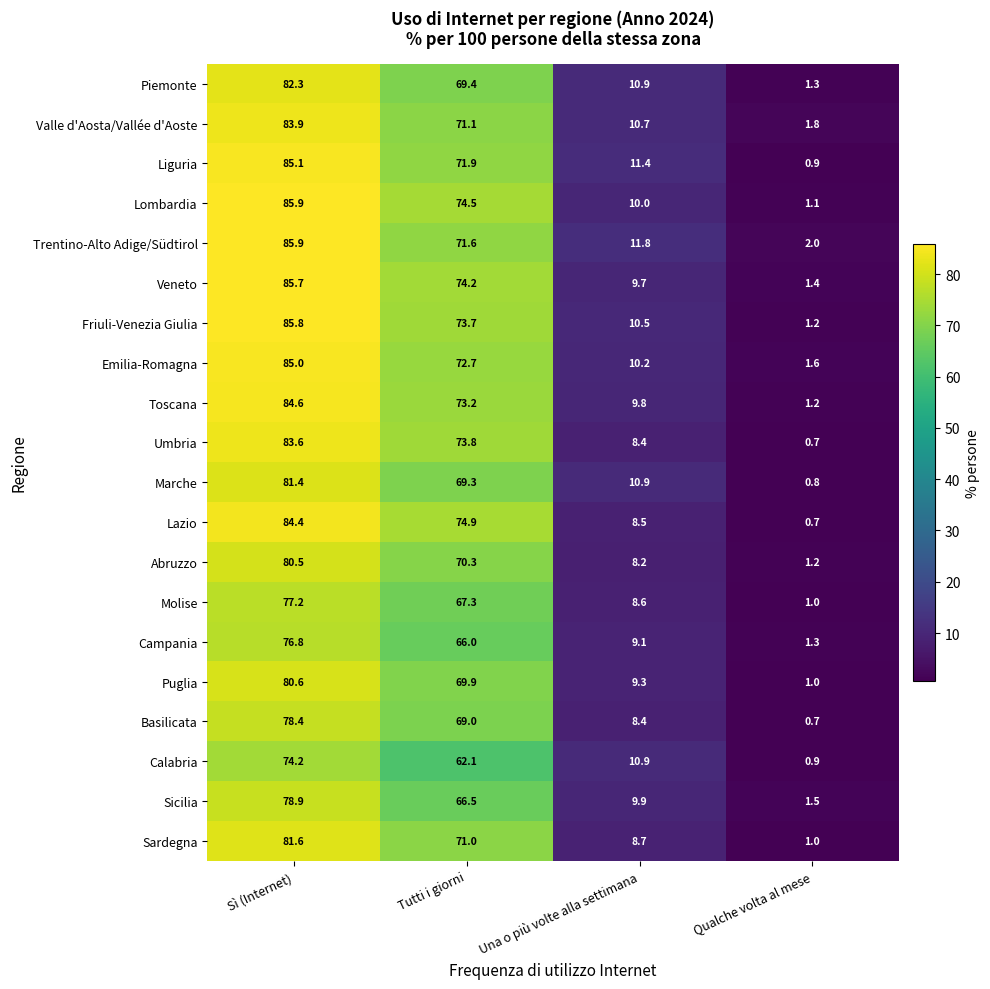

Count the number of categories in the chart.

4